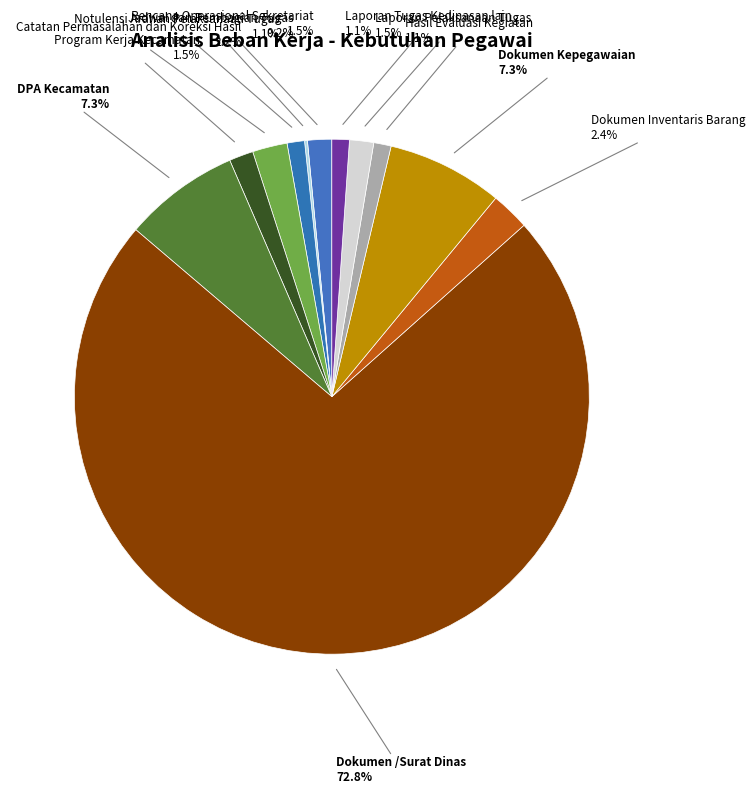

How many slices are in this pie chart?

12